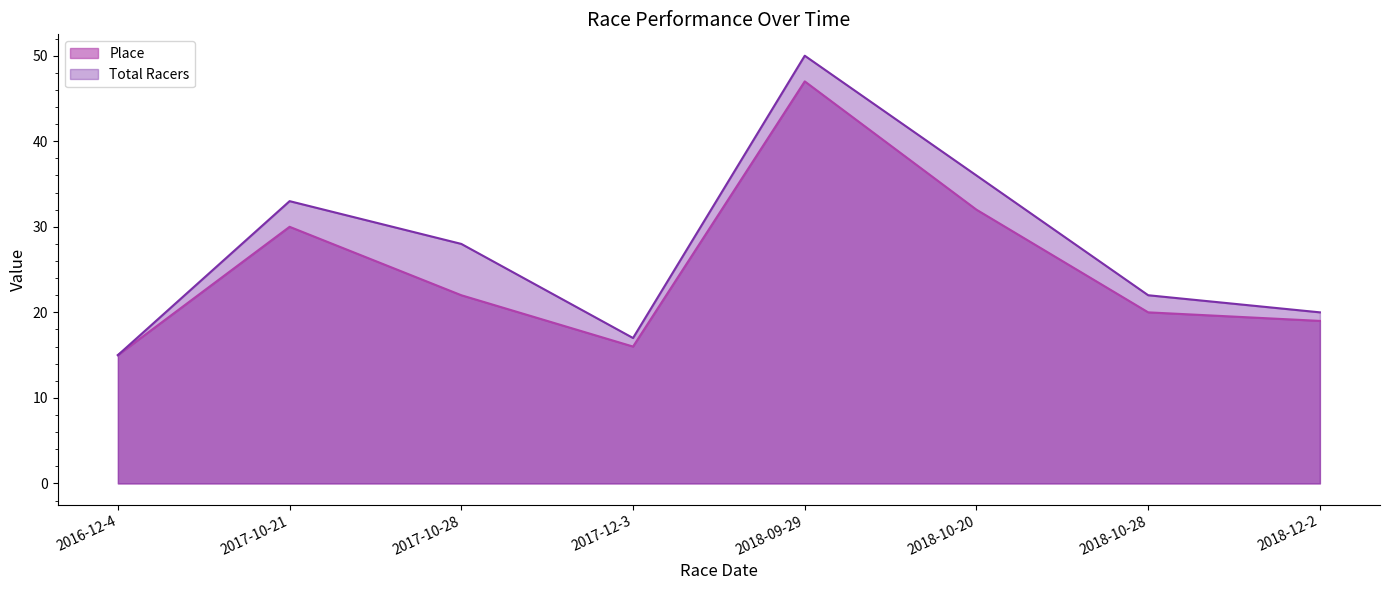

Where is the first local minimum for Place?

2017-12-3